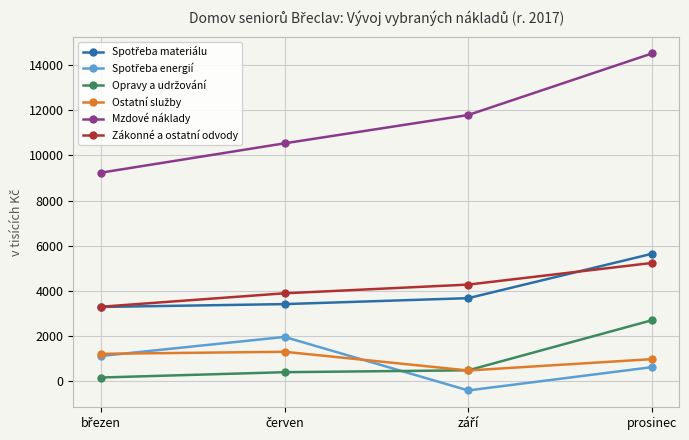

Which series has the widest spread of values?

Mzdové náklady